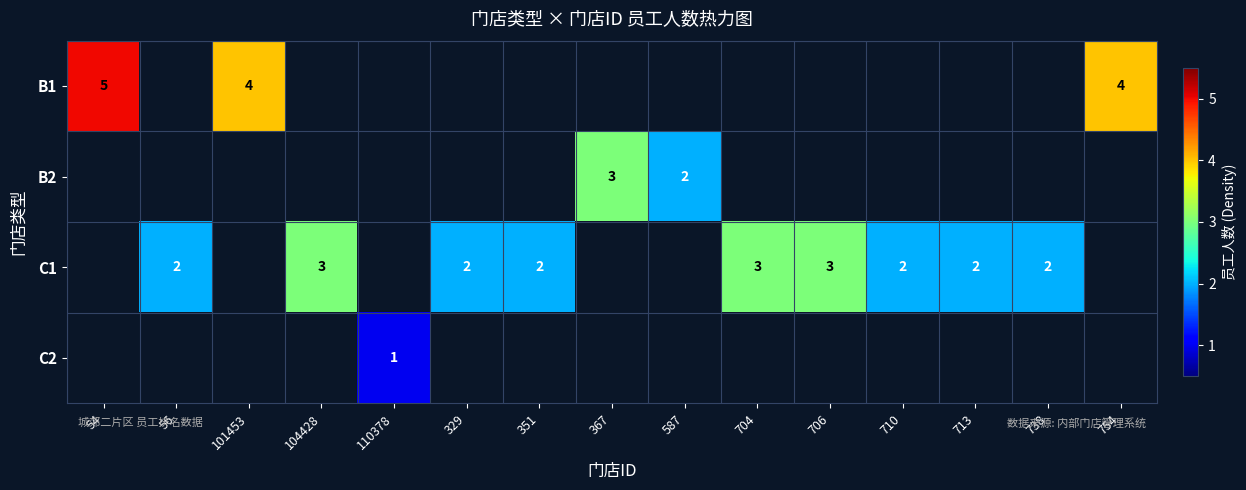

What is the difference between the highest and lowest values at 710?

2